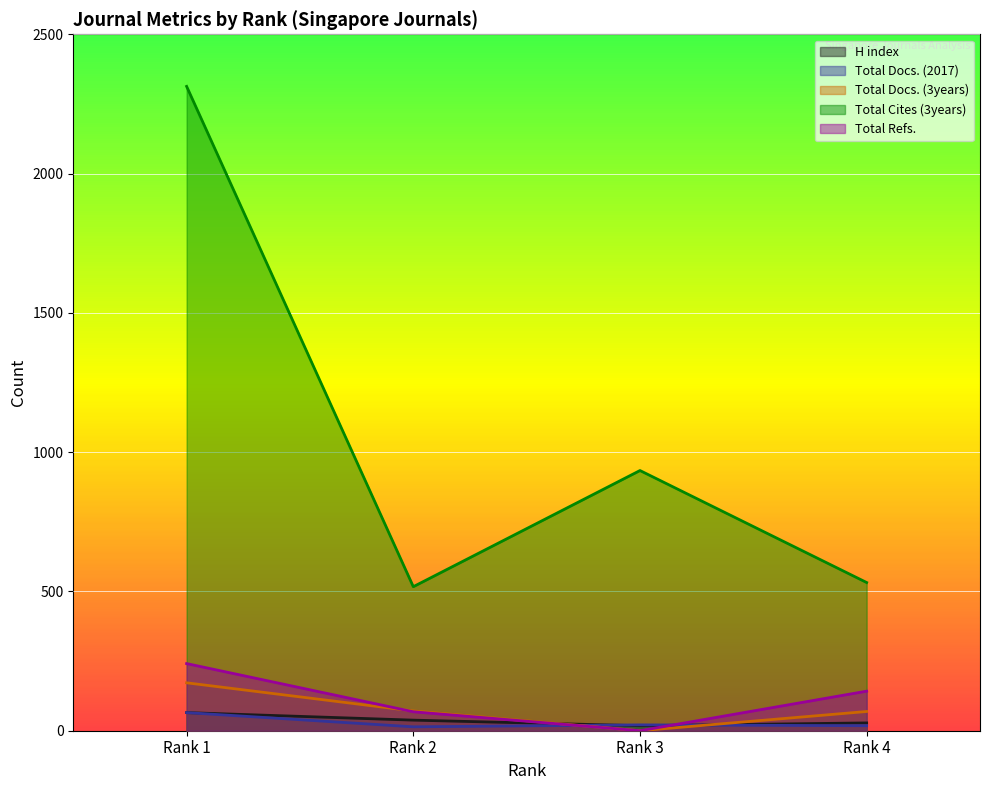

Where is the first local minimum for Total Docs. (2017)?

Rank 2